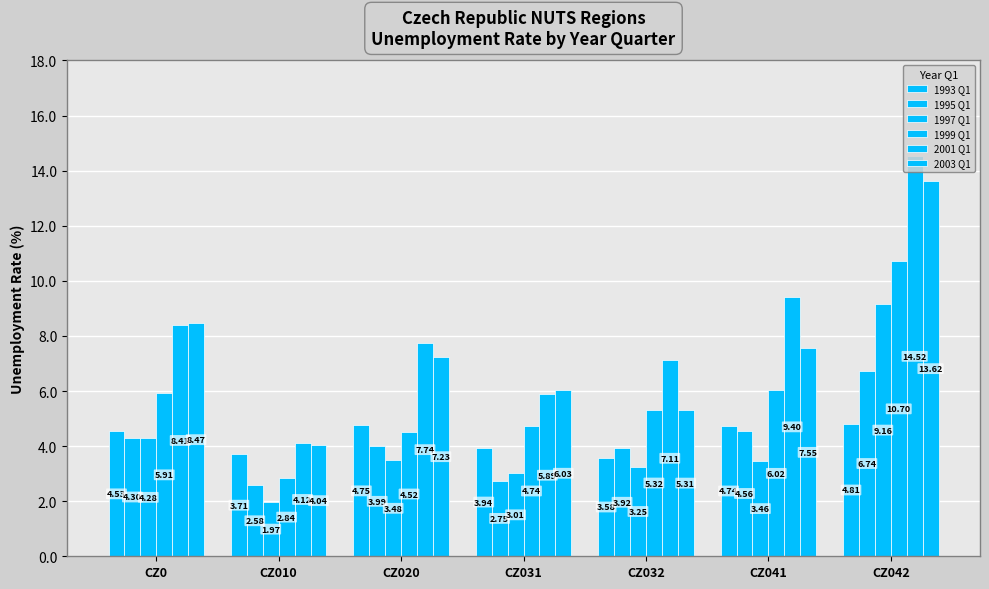

What is the lowest value of the 1995 Q1 series?

2.6